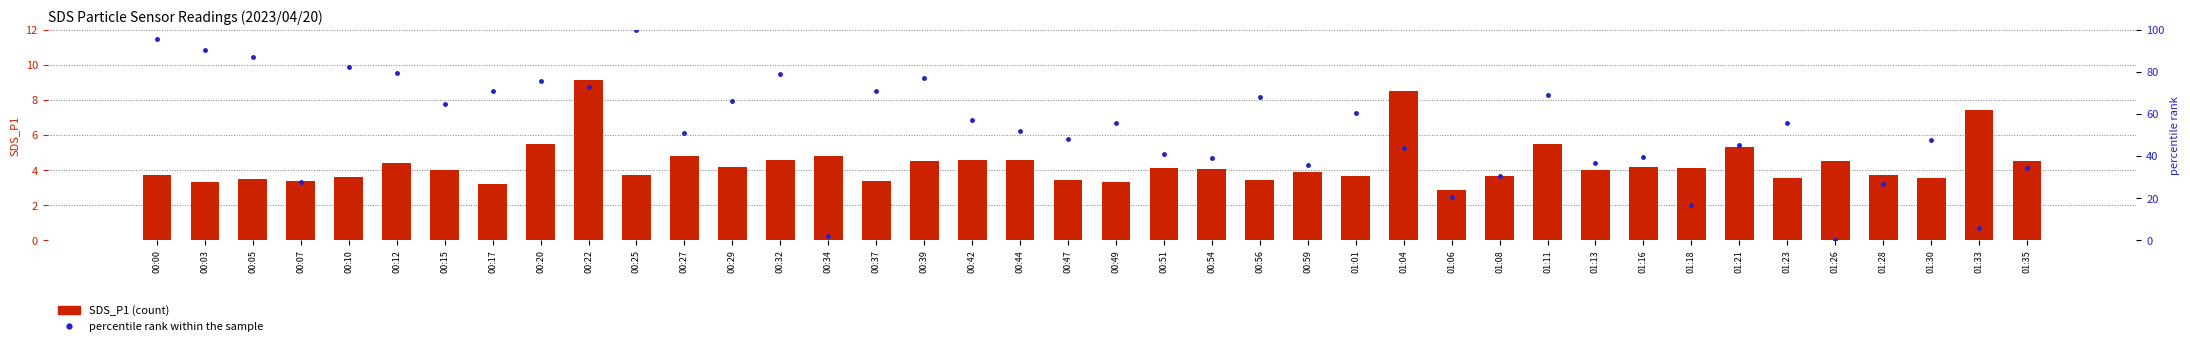

What is the maximum value for SDS_P1 (count)?

9.1